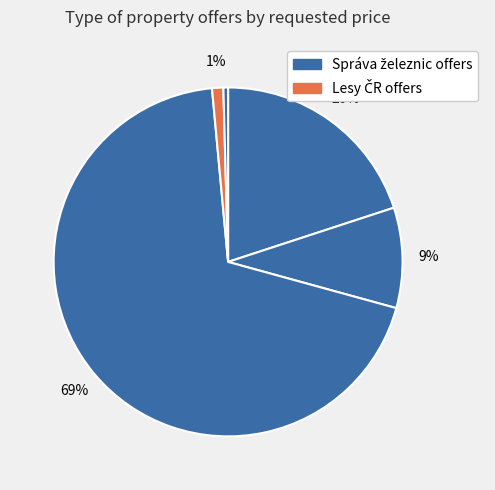

Count the number of slices in the pie.

5